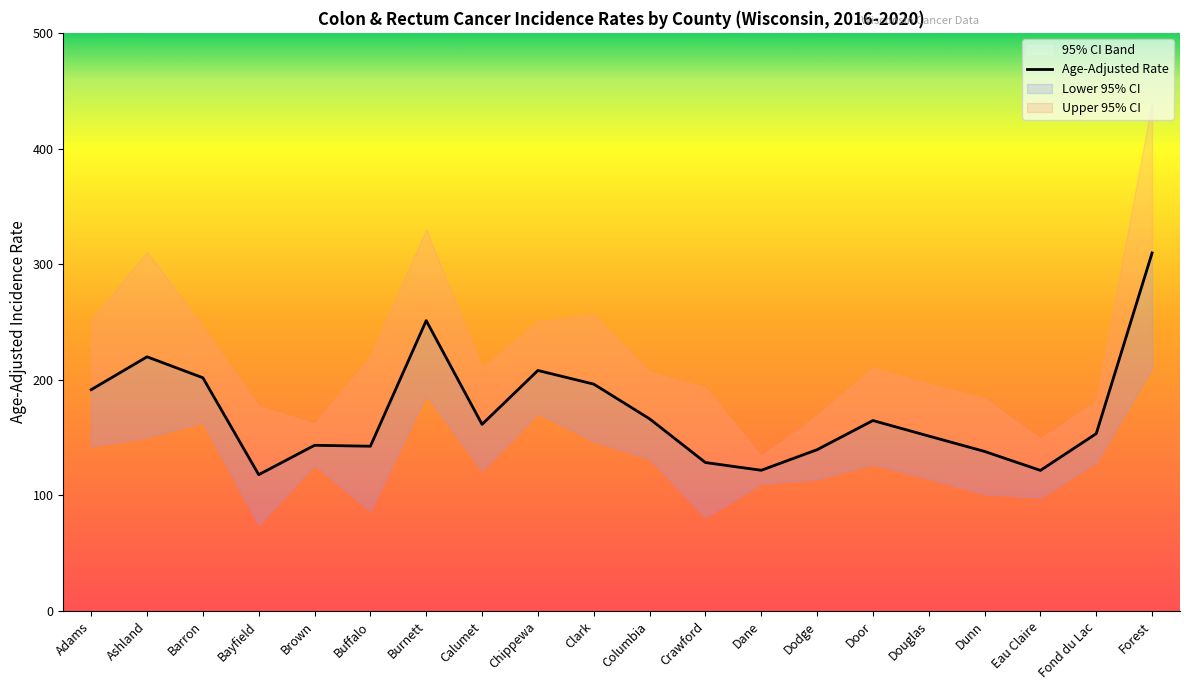

The chart shows a value of 205.8 at Douglas. True or false?

False